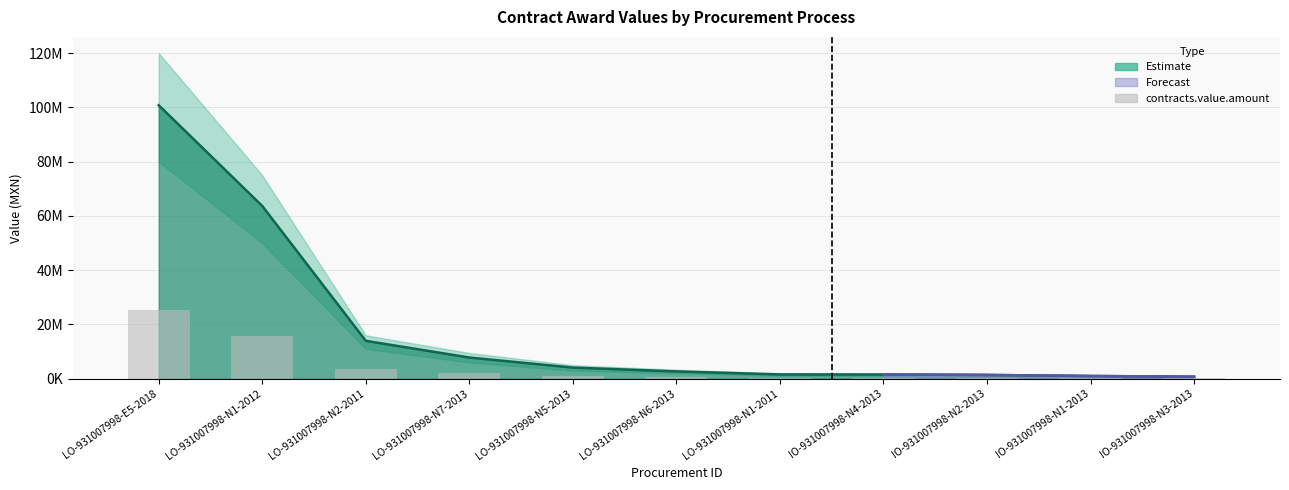

Between LO-931007998-N1-2011 and LO-931007998-N5-2013, which is larger?

LO-931007998-N5-2013